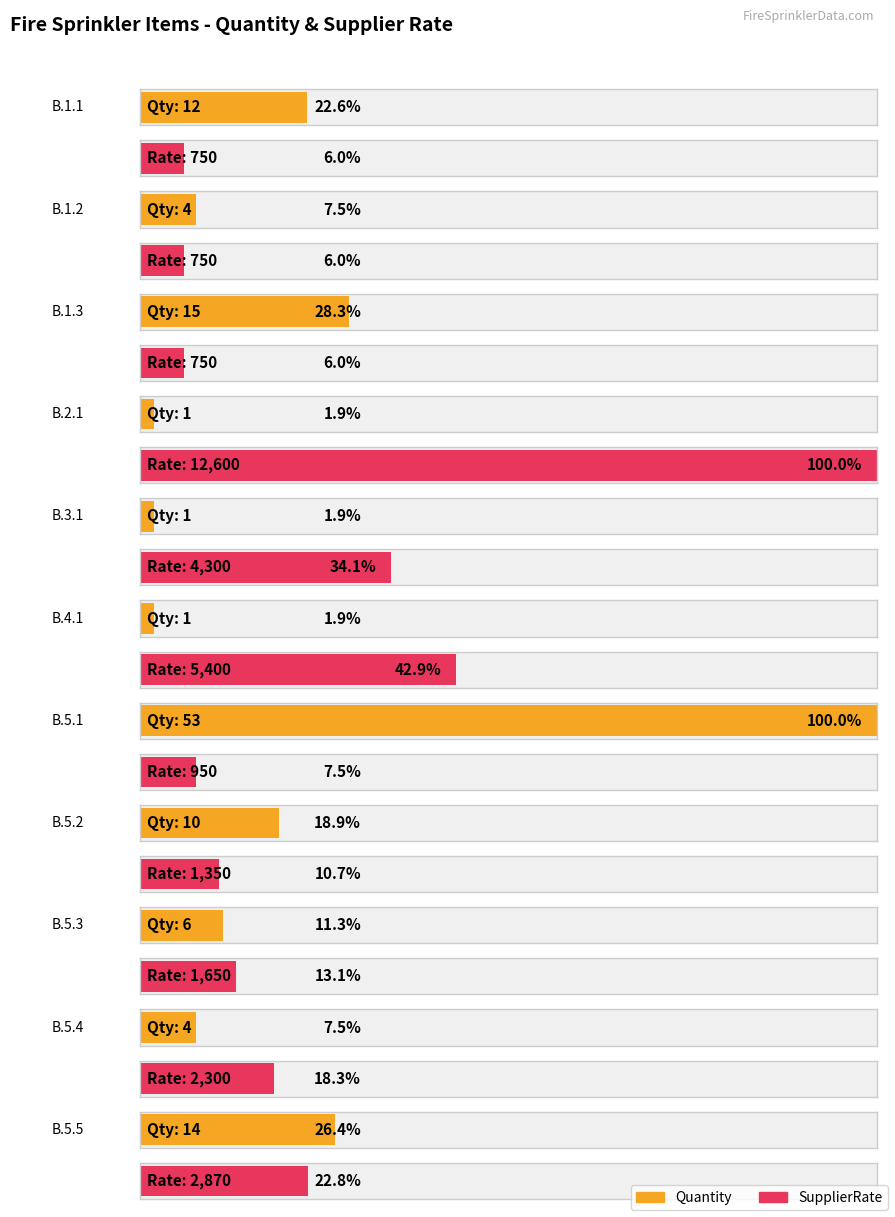

Which category has the lowest value in the Quantity series?

B.2.1